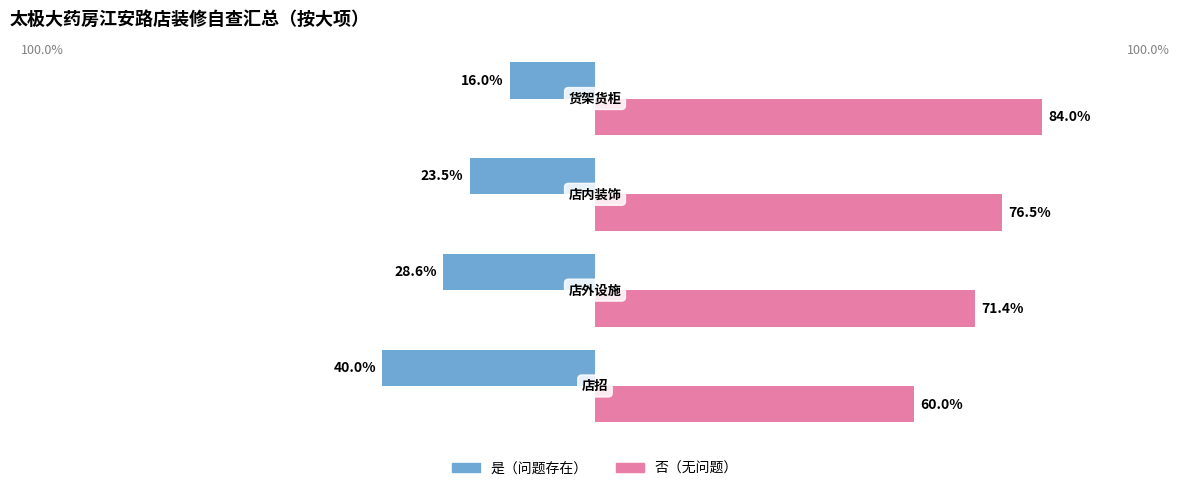

How many bars are there in each group?

2